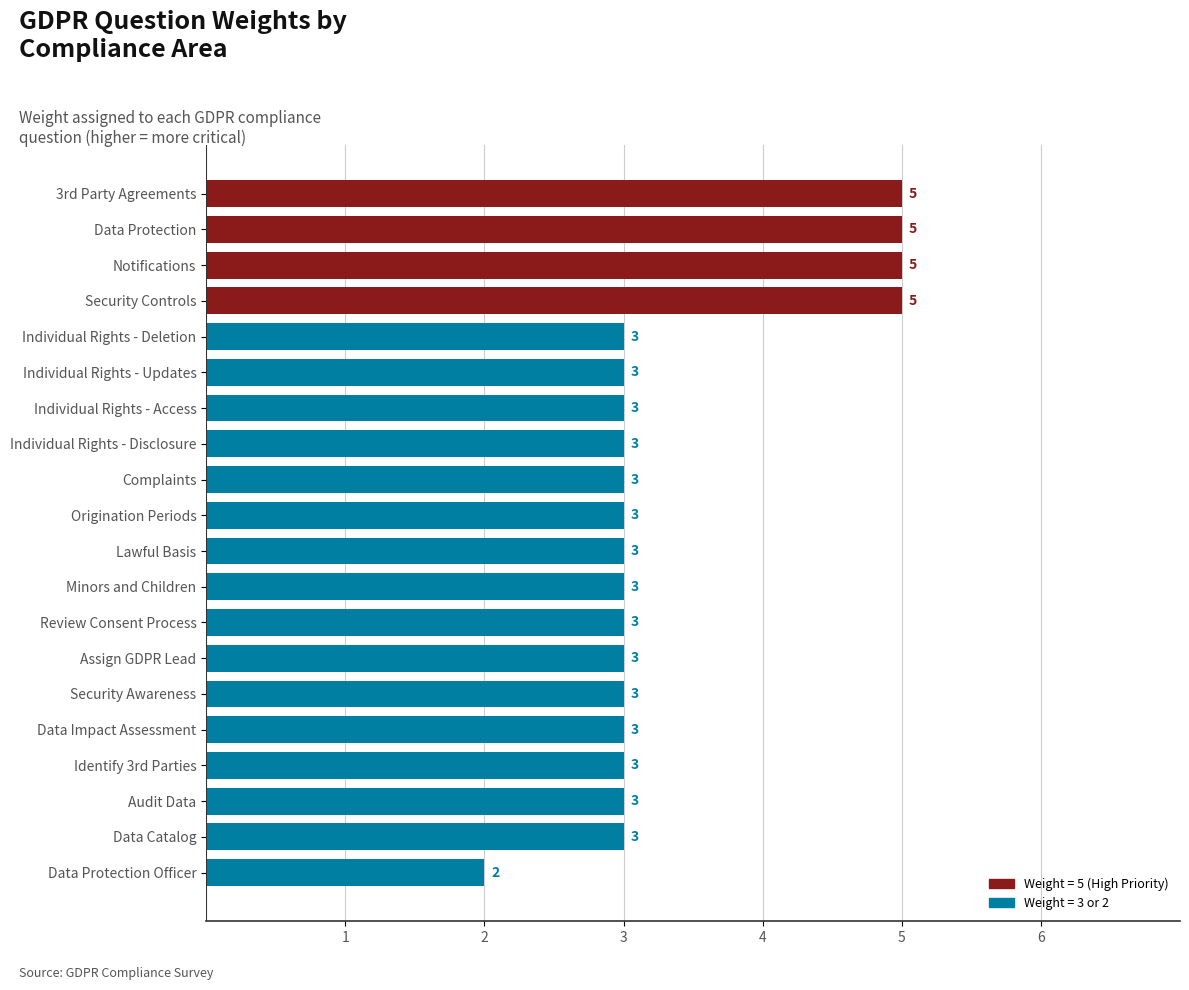

What is the average value?

3